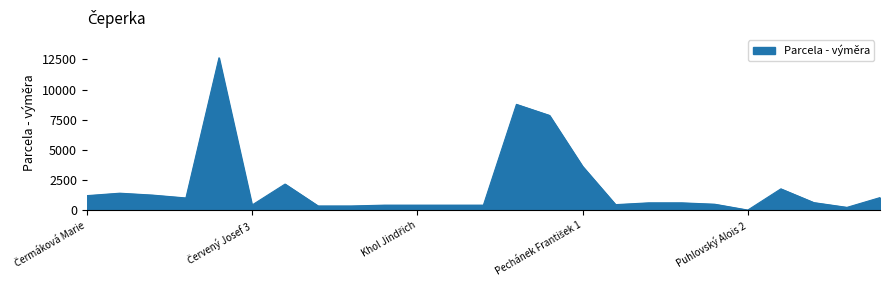

What is the difference between the maximum and minimum values?

12598